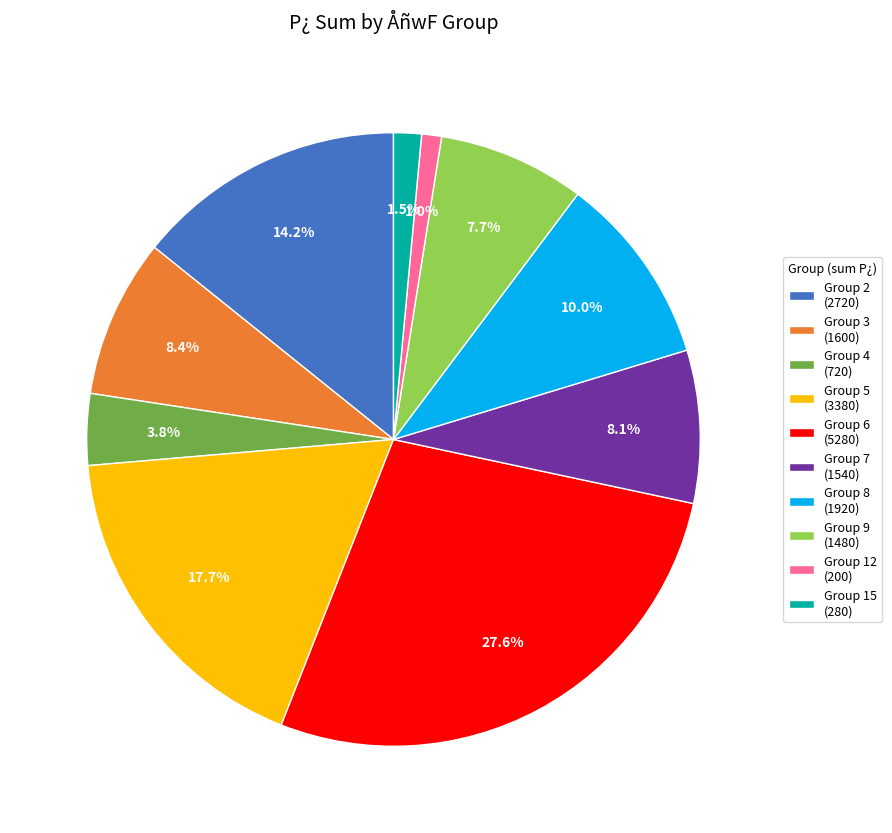

What is the largest slice in the pie chart?

Group 6 (5280)